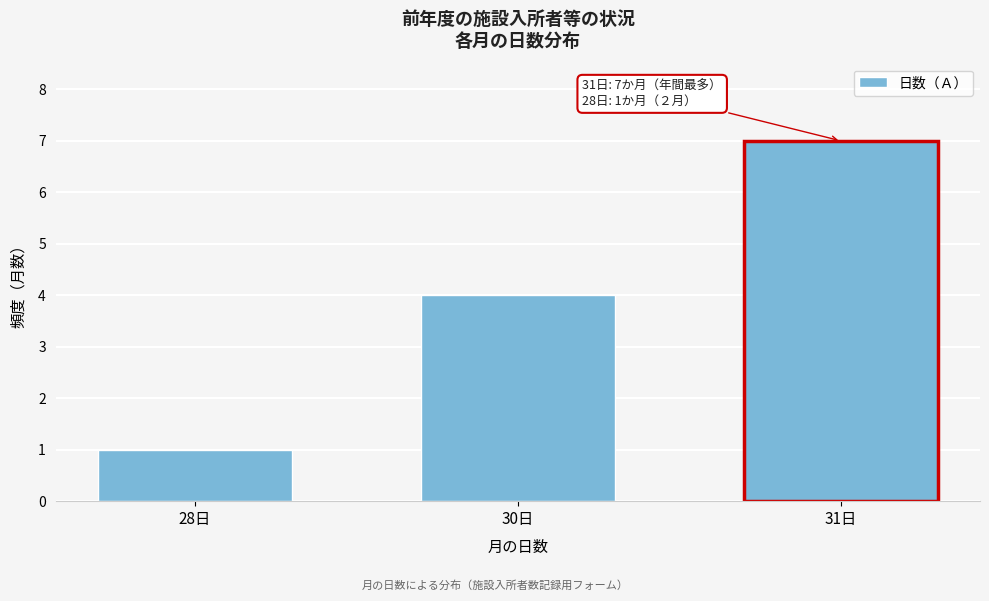

Reading left to right, extract all data points from this chart.

28日=1	30日=4	31日=7